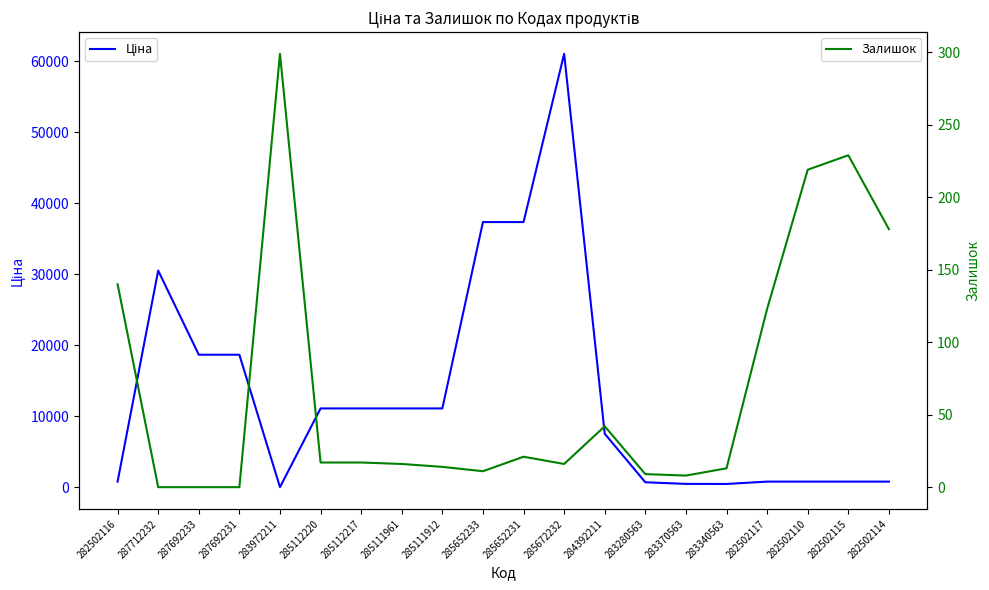

Reading left to right, extract all data points from this chart.

Ціна: 282502116=813.0	287712232=30512.3	287692233=18671.5	287692231=18671.5	283972211=32.0	285112220=11113.6	285112217=11113.6	285111961=11113.6	285111912=11113.6	285652233=37343.0	285652231=37343.0	285672232=61024.7	284392211=7545.9	283280563=719.6	283370563=491.7	283340563=482.1	282502117=813.0	282502110=813.0	282502115=813.0	282502114=813.0
Залишок: 282502116=140.0	287712232=0.0	287692233=0.0	287692231=0.0	283972211=299.0	285112220=17.0	285112217=17.0	285111961=16.0	285111912=14.0	285652233=11.0	285652231=21.0	285672232=16.0	284392211=42.0	283280563=9.0	283370563=8.0	283340563=13.0	282502117=123.0	282502110=219.0	282502115=229.0	282502114=178.0